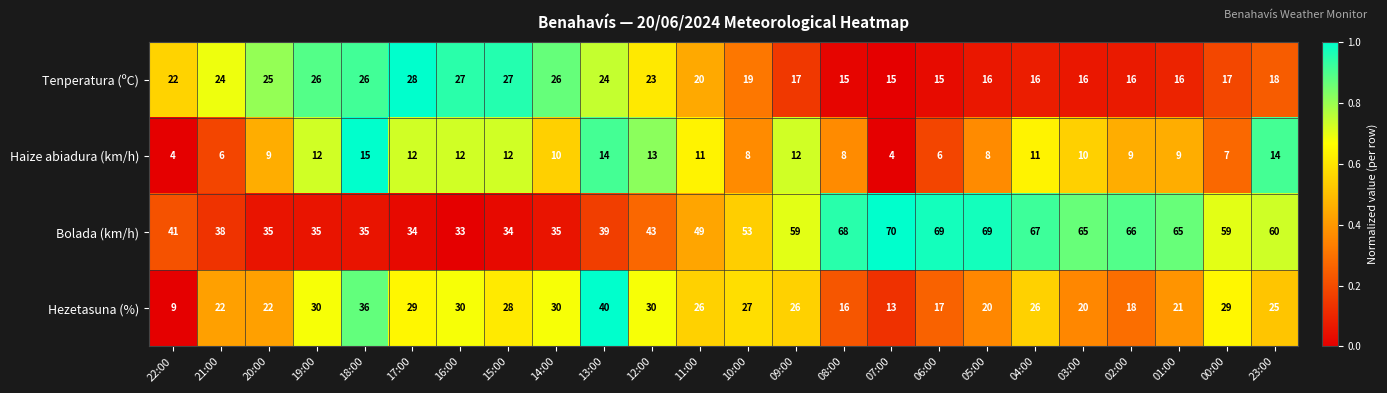

What is the average value of the Bolada (km/h) series?

51